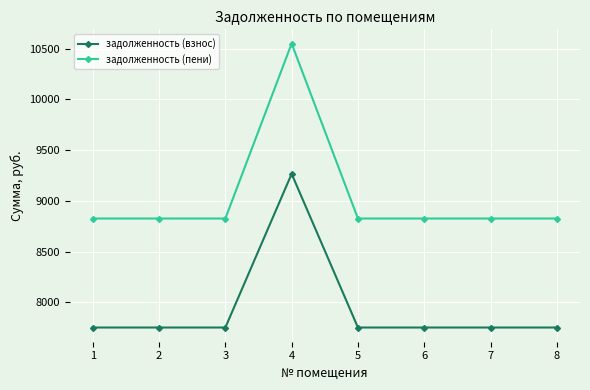

What is the sum of all задолженность (пени) values?

72334.3